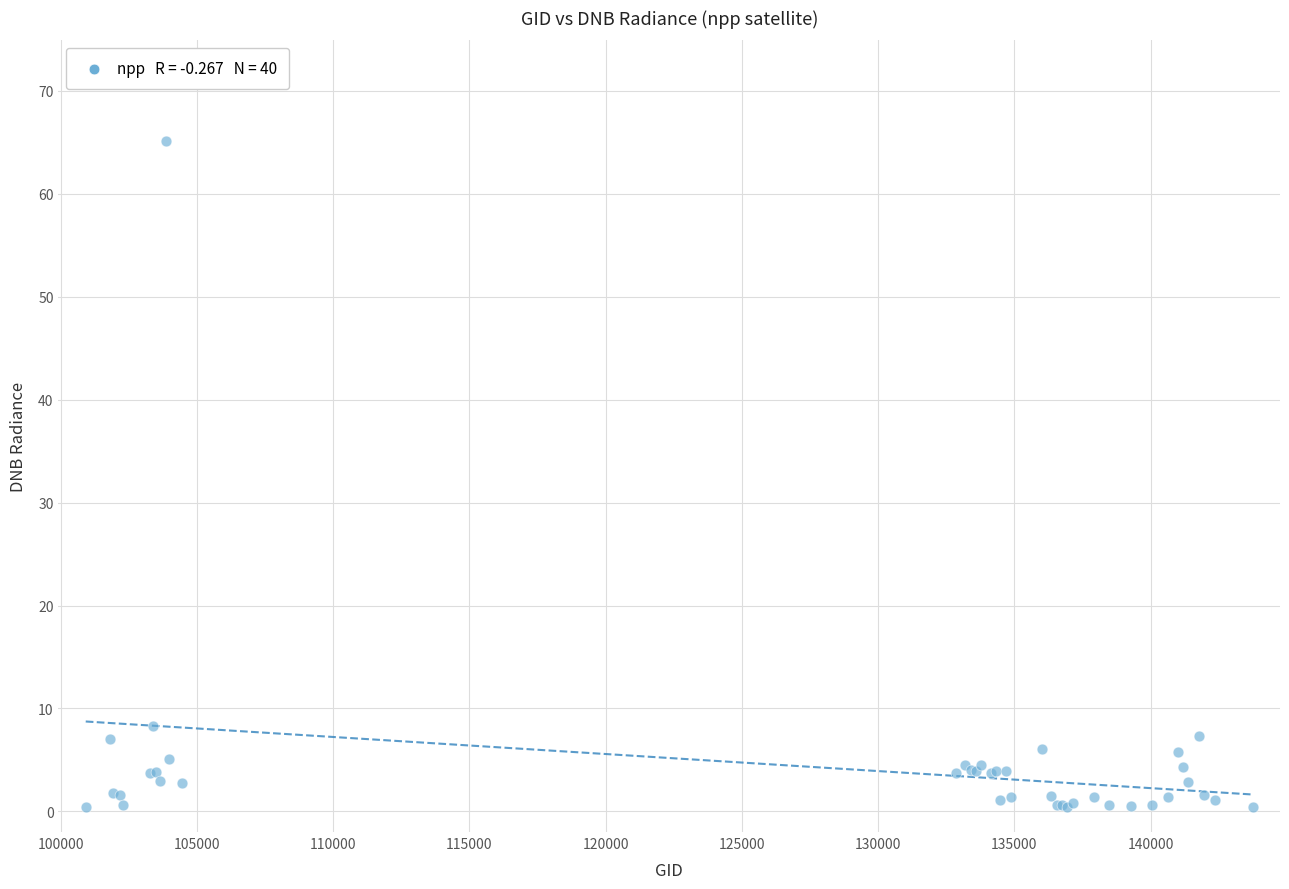

What Y value in the scatter plot is closest to 32?

8.3